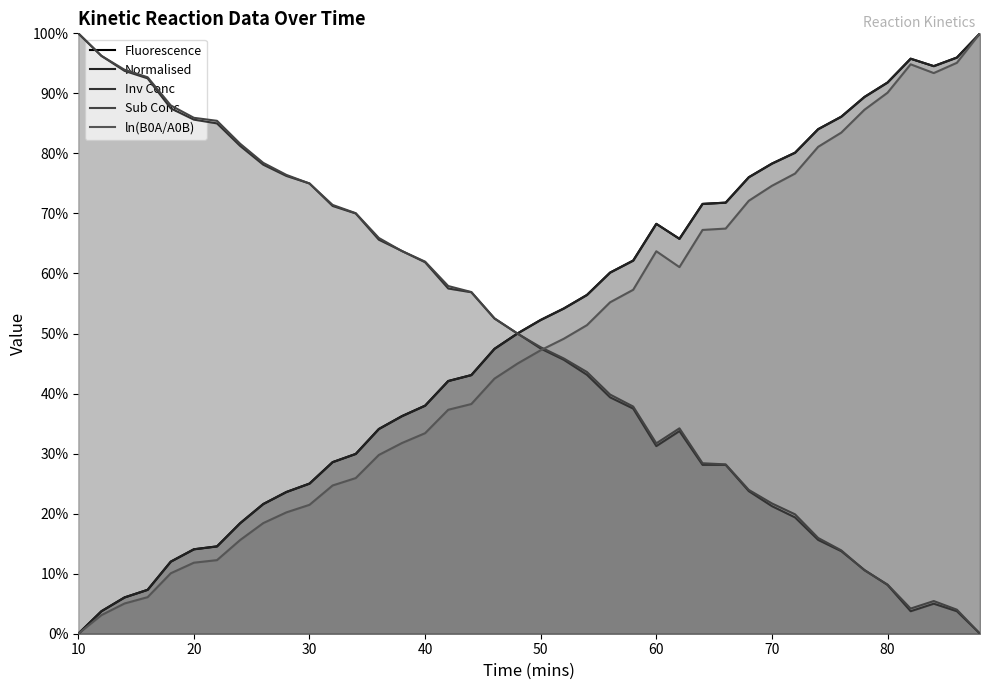

Does the chart display data point markers on the line(s)?

No